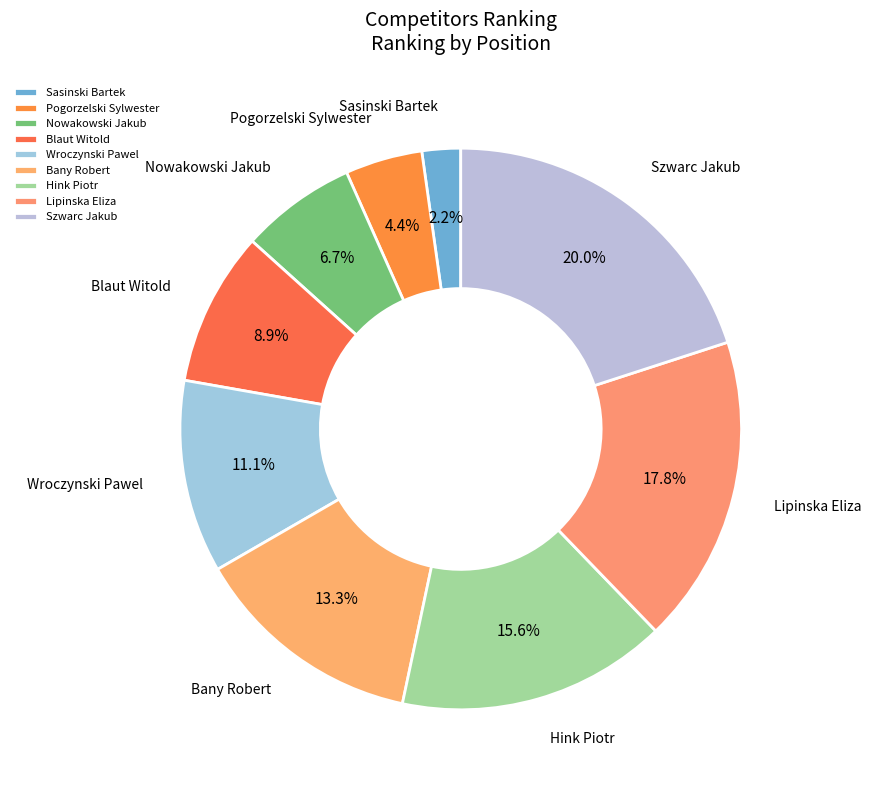

What percentage is the Nowakowski Jakub slice, to the nearest percent?

7%